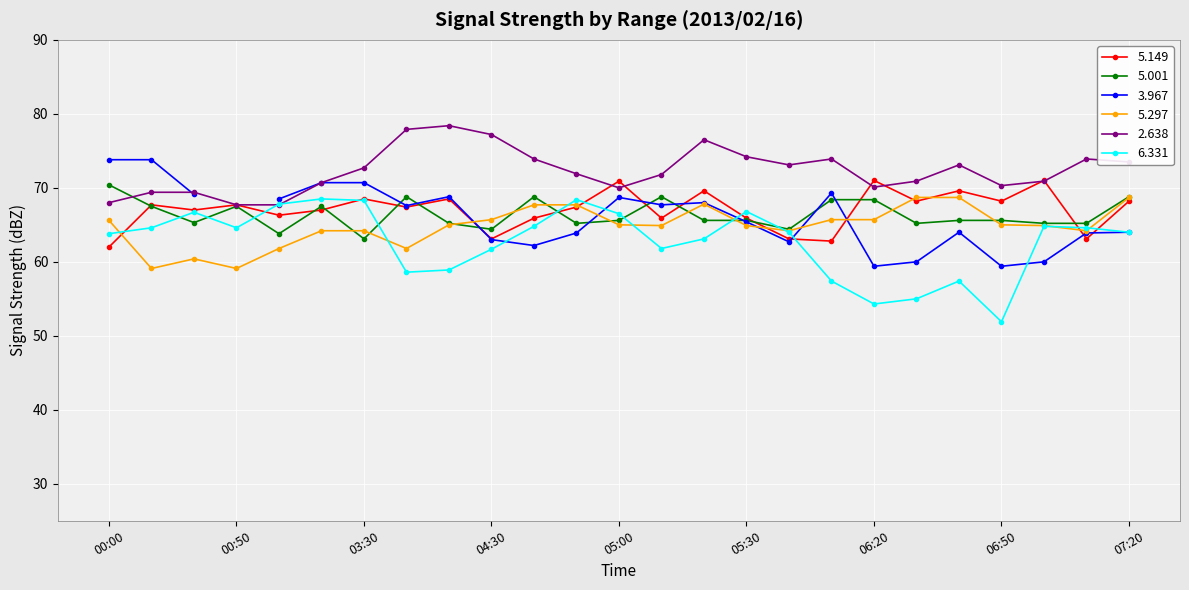

What is the minimum value for 5.149?

62.0